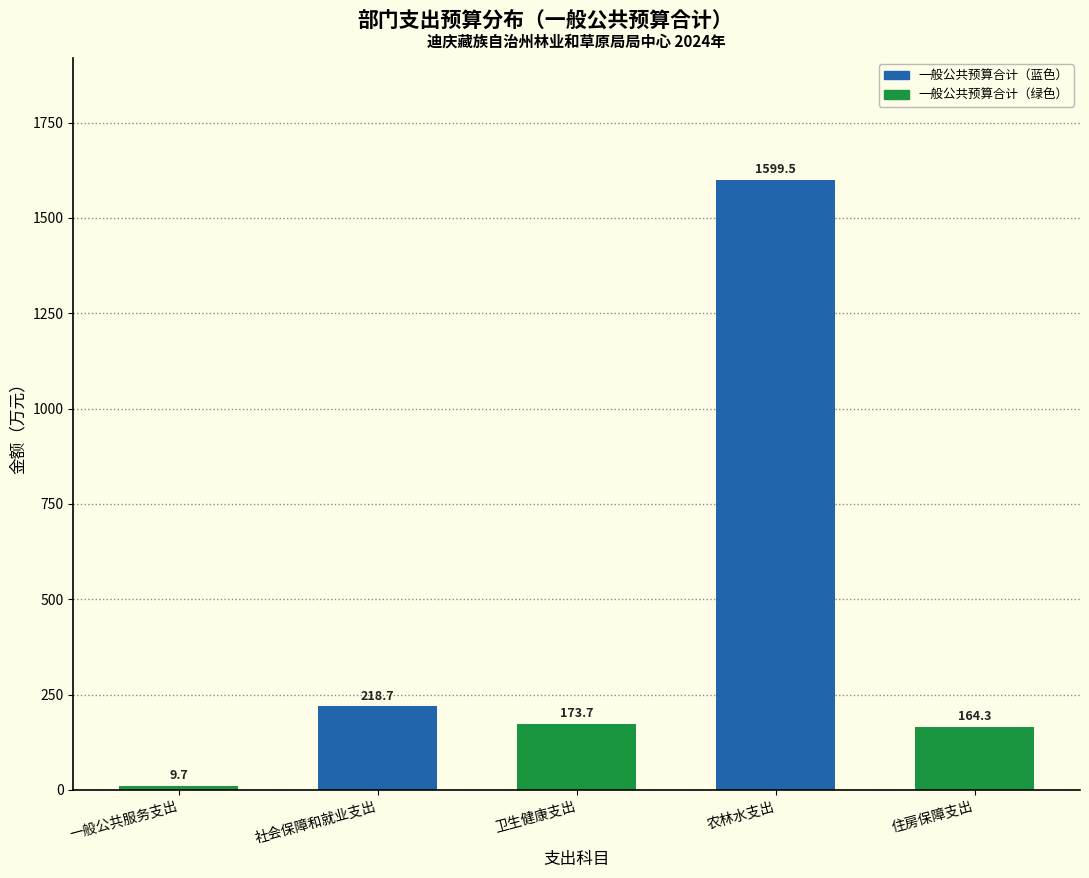

Reading left to right, extract all data points from this chart.

9.7	218.7	173.7	1599.5	164.3